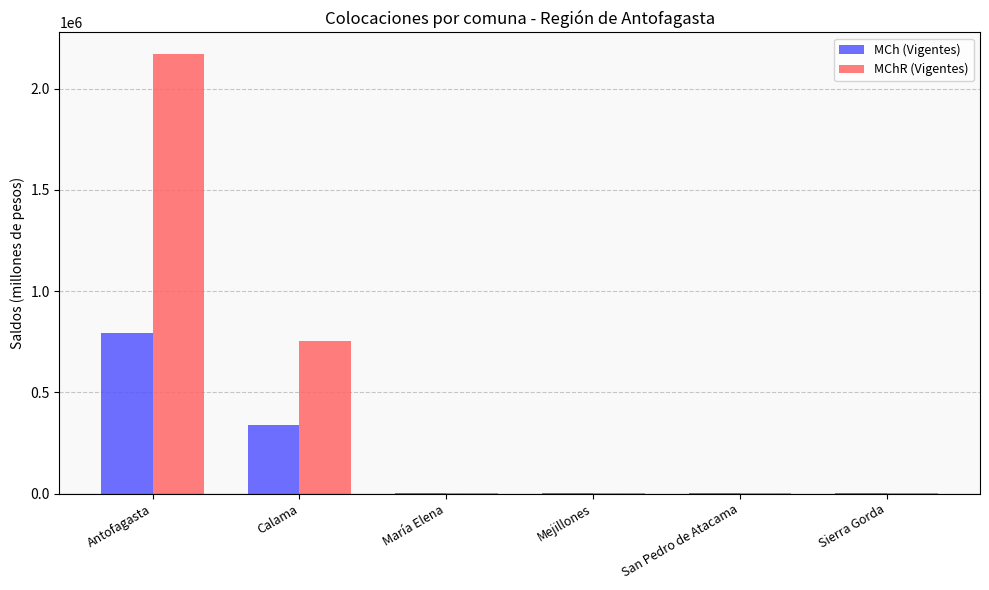

How many categories are shown in the chart?

6